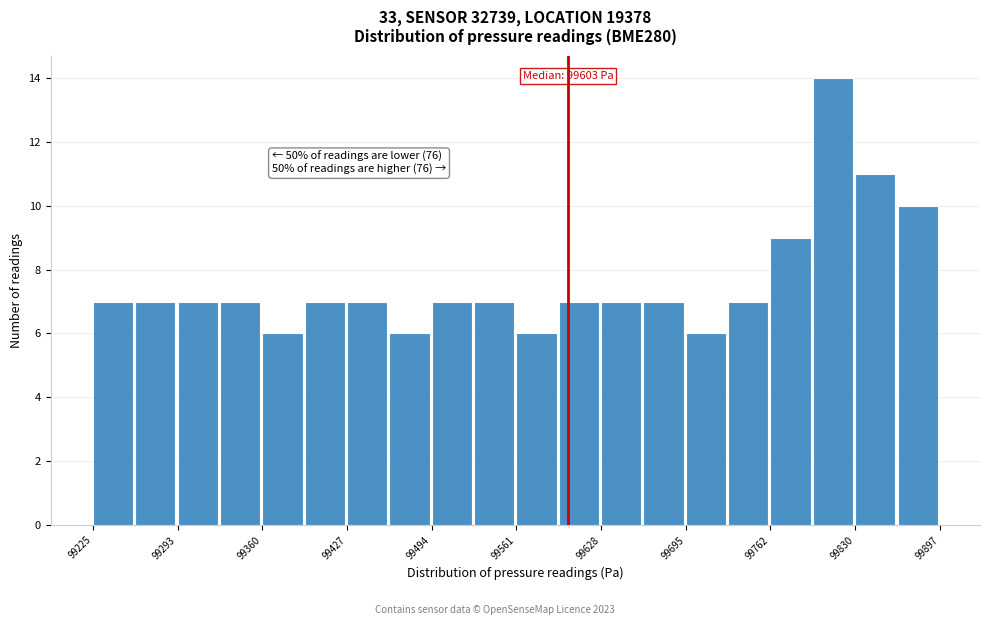

Read against the x-axis, roughly where is the centre of the tallest bar?

99810